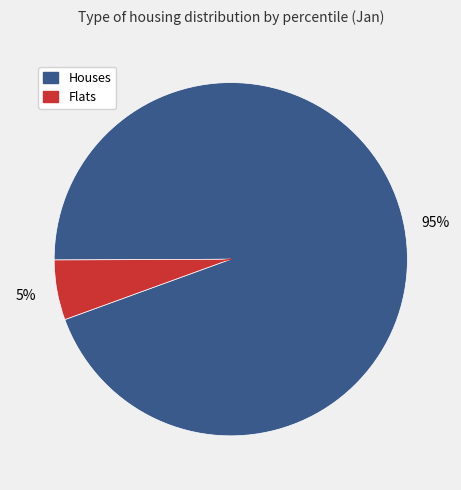

To the nearest percent, what is the average slice percentage?

50%